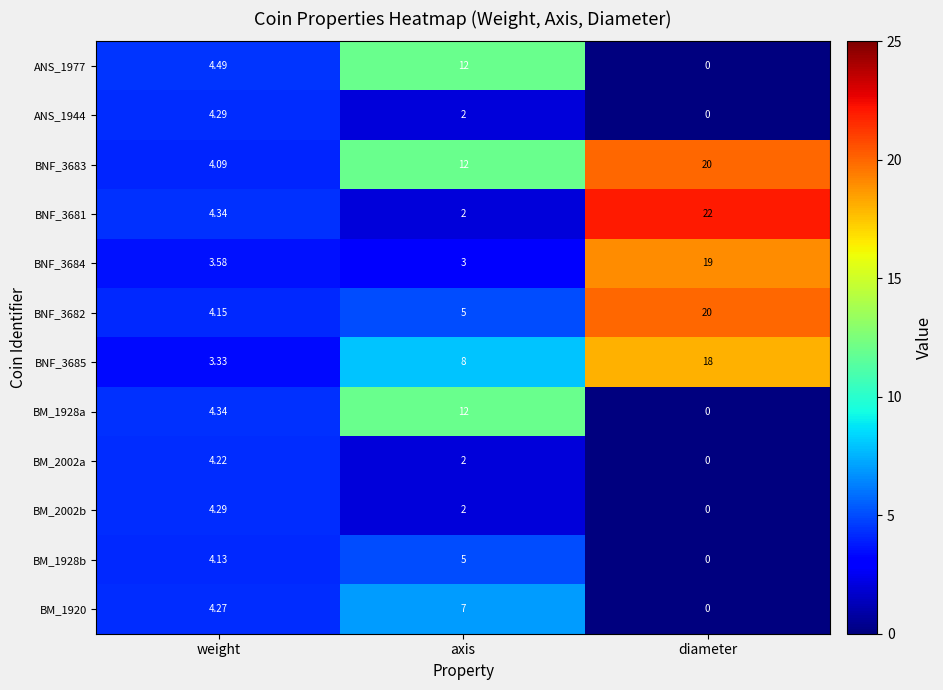

Where is BM_1928a nearest to the value 6?

weight